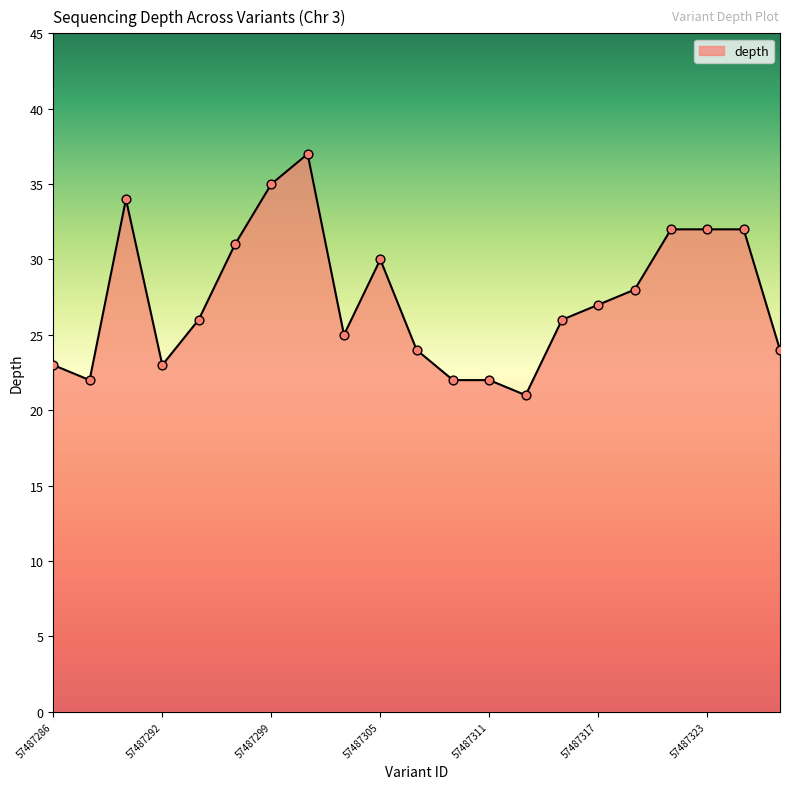

What is the maximum value shown in the chart?

37